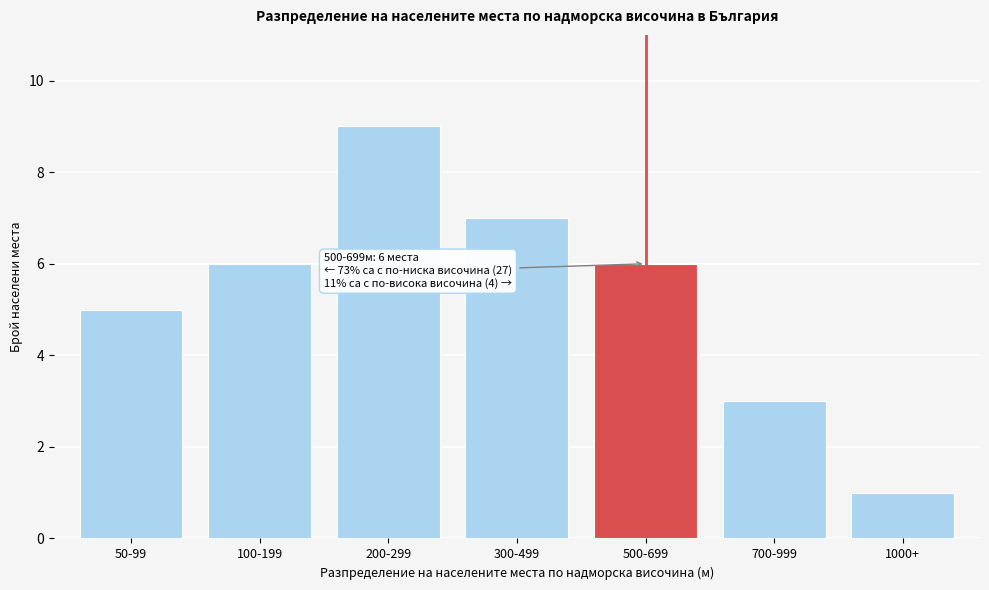

Reading right to left, transcribe all the data shown in this chart.

1	3	6	7	9	6	5